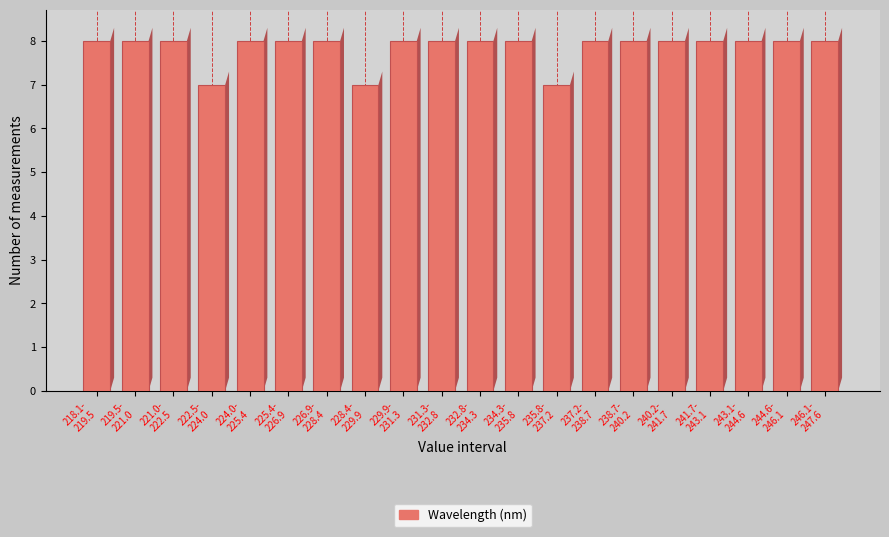

Reading right to left, extract all data points from this chart.

8	8	8	8	8	8	8	7	8	8	8	8	7	8	8	8	7	8	8	8